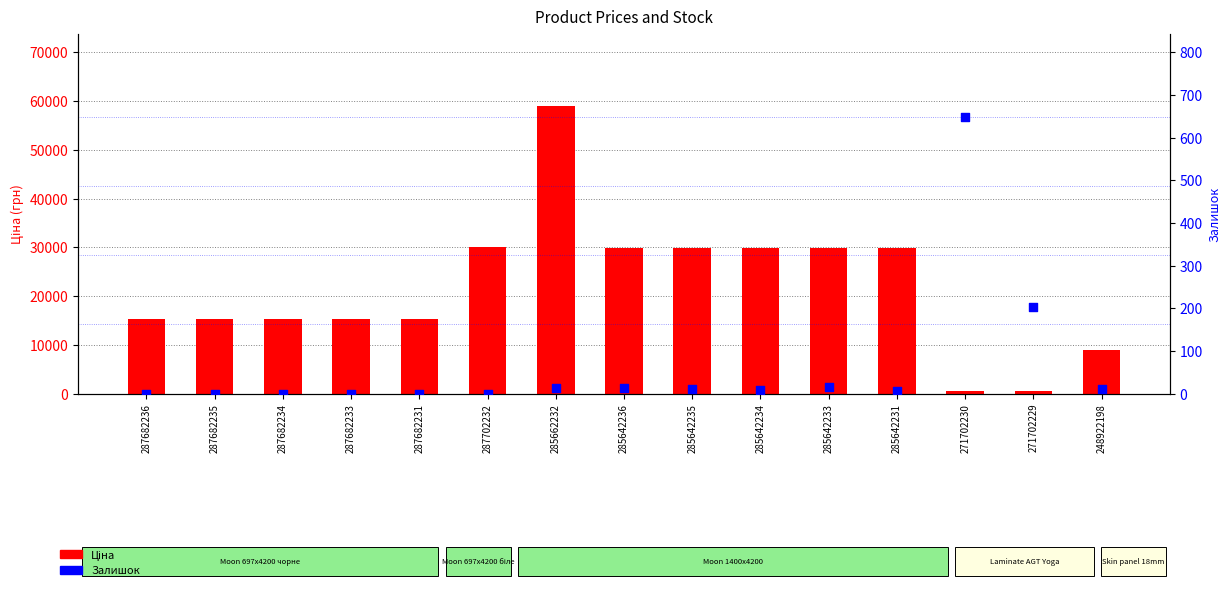

Which series has the largest total across all categories?

Ціна